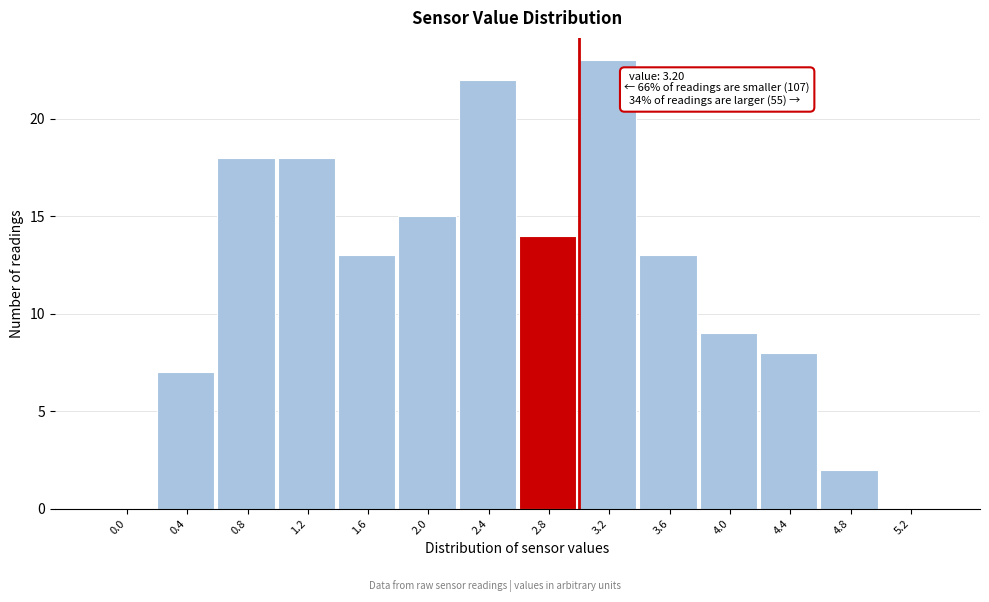

Reading left to right, extract all data points from this chart.

0.0=0	0.4=7	0.8=18	1.2=18	1.6=13	2.0=15	2.4=22	2.8=14	3.2=23	3.6=13	4.0=9	4.4=8	4.8=2	5.2=0